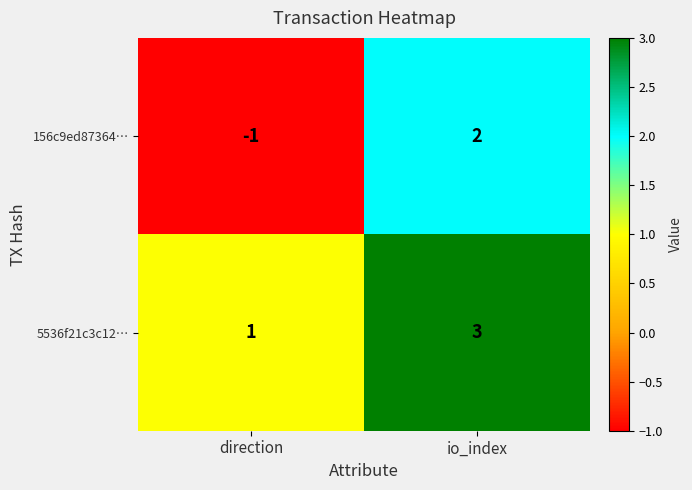

Is it true that 156c9ed87364… equals -2 at direction?

False